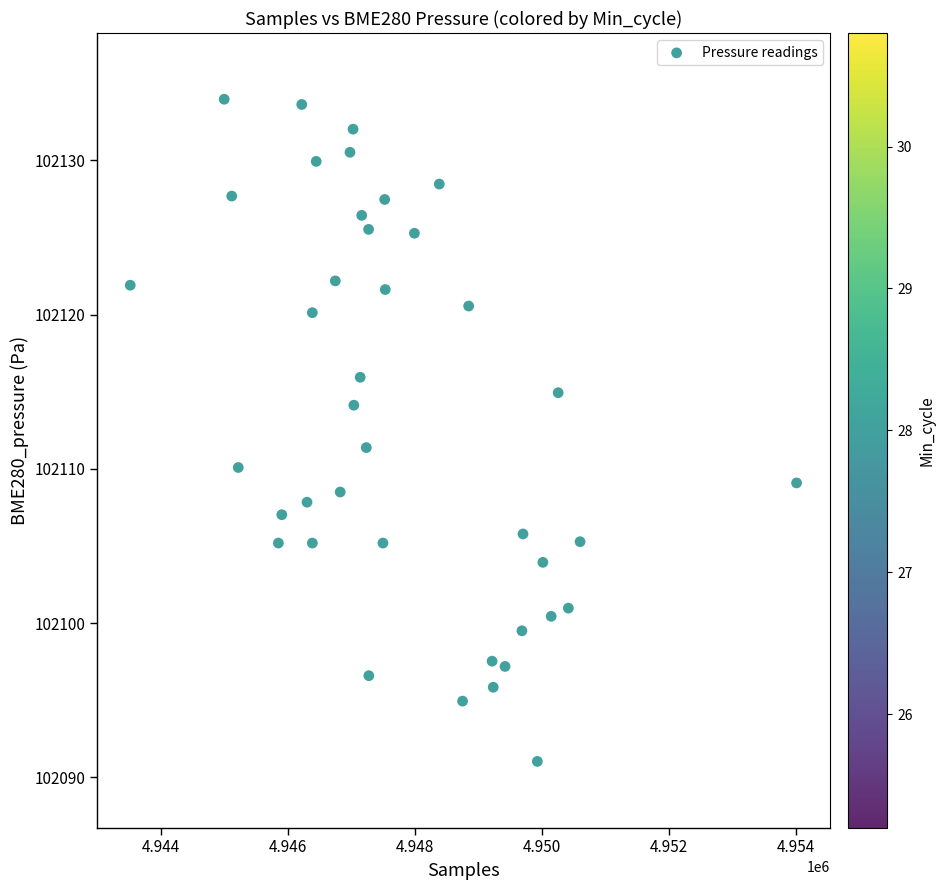

What Y value in the scatter plot is closest to 102112?

102111.4